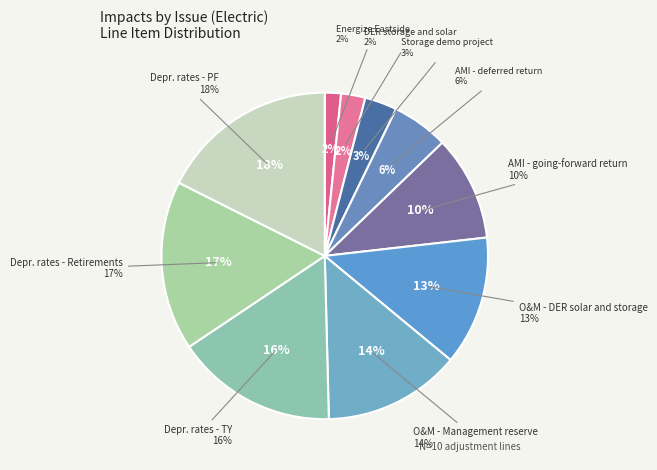

To the nearest percent, what is the difference between the largest and smallest slice percentages?

16%